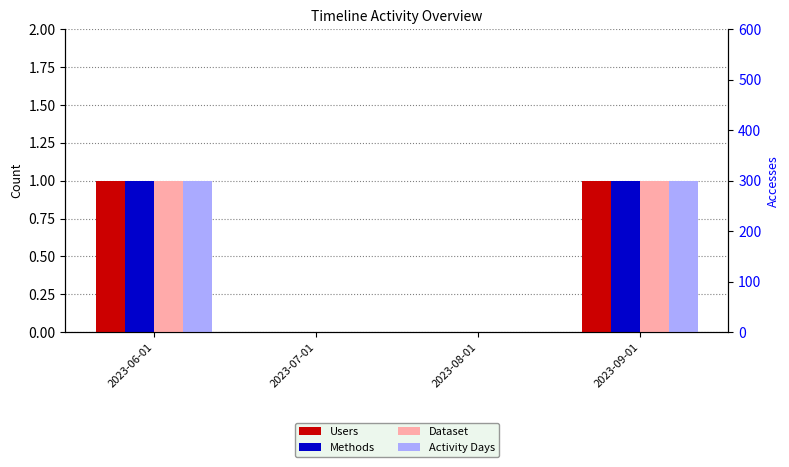

What are all the series names shown in the legend?

Users, Methods, Dataset, Activity Days